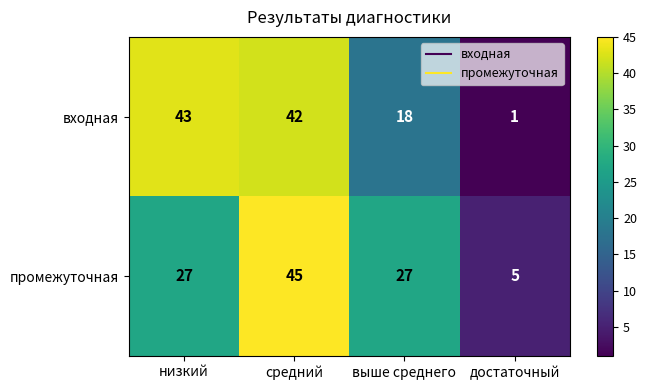

Which series has the widest spread of values?

входная